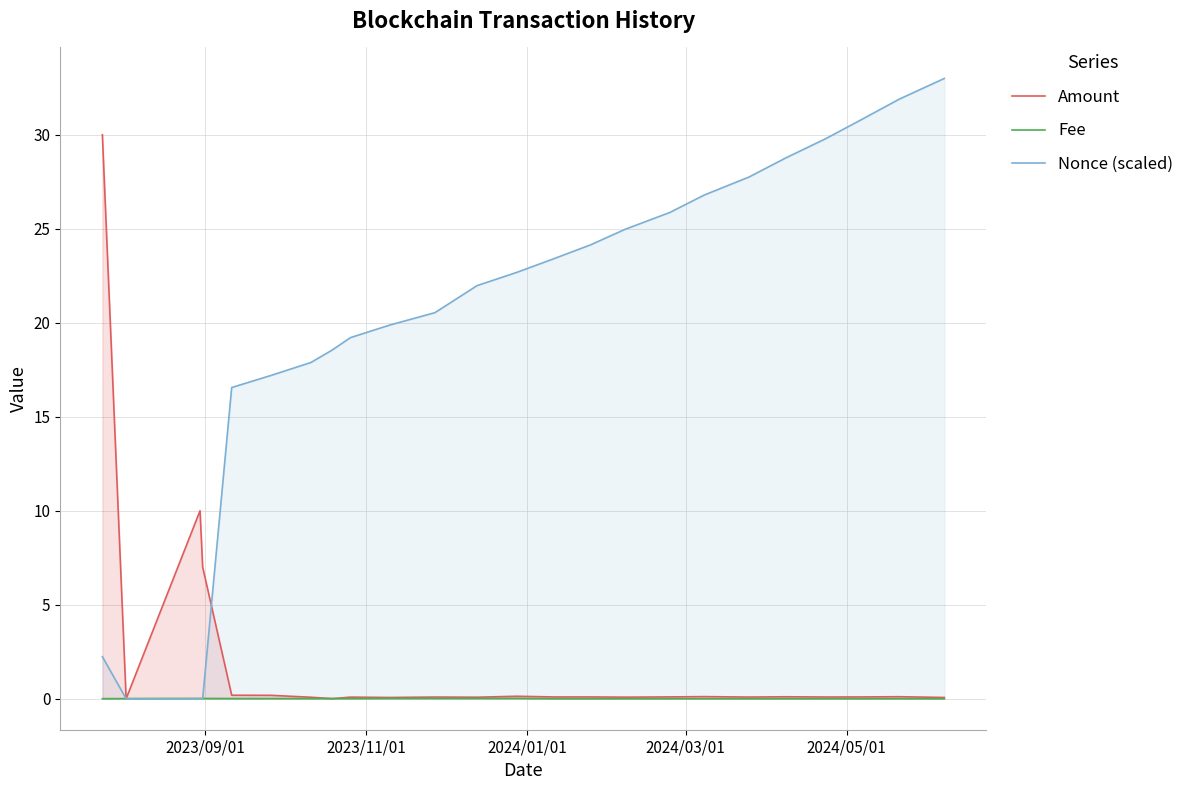

Reading right to left, list all the values displayed in this chart.

Amount: 0.1	0.1	0.1	0.1	0.1	0.1	0.1	0.1	0.1	0.1	0.1	0.1	0.1	0.1	0.1	0.1	0.0	0.1	0.2	0.2	7.0	10.0	0.0	30.0
Fee: 0.0	0.0	0.0	0.0	0.0	0.0	0.0	0.0	0.0	0.0	0.0	0.0	0.0	0.0	0.0	0.0	0.0	0.0	0.0	0.0	0.0	0.0	0.0	0.0
Nonce (scaled): 33.0	31.9	30.8	29.8	28.8	27.8	26.8	25.9	25.0	24.1	23.4	22.7	22.0	20.5	19.9	19.2	18.5	17.9	17.2	16.6	0.0	0.0	0.0	2.2